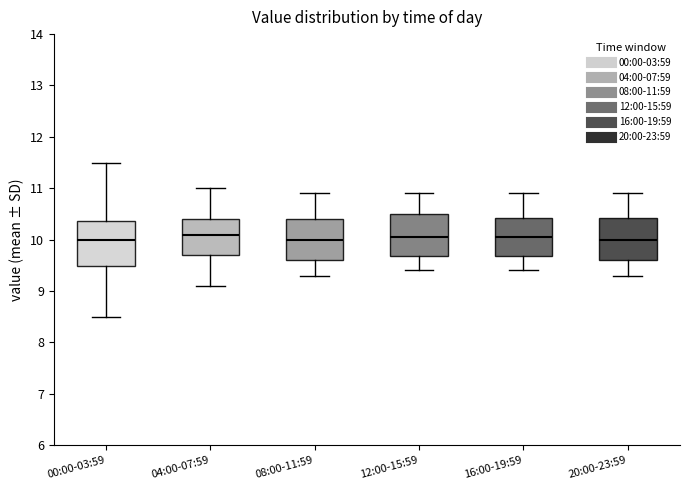

Reading left to right, read every box against the y-axis: the position of its median line, the range the box covers, and the ends of its whiskers. The values are not printed on the chart, so give them approximately, as read against the axis.

00:00-03:59: median 10.0, box 9.5 to 10.4, whiskers 8.5 to 11.5
04:00-07:59: median 10.1, box 9.7 to 10.4, whiskers 9.1 to 11.0
08:00-11:59: median 10.0, box 9.6 to 10.4, whiskers 9.3 to 10.9
12:00-15:59: median 10.1, box 9.7 to 10.5, whiskers 9.4 to 10.9
16:00-19:59: median 10.1, box 9.7 to 10.4, whiskers 9.4 to 10.9
20:00-23:59: median 10.0, box 9.6 to 10.4, whiskers 9.3 to 10.9